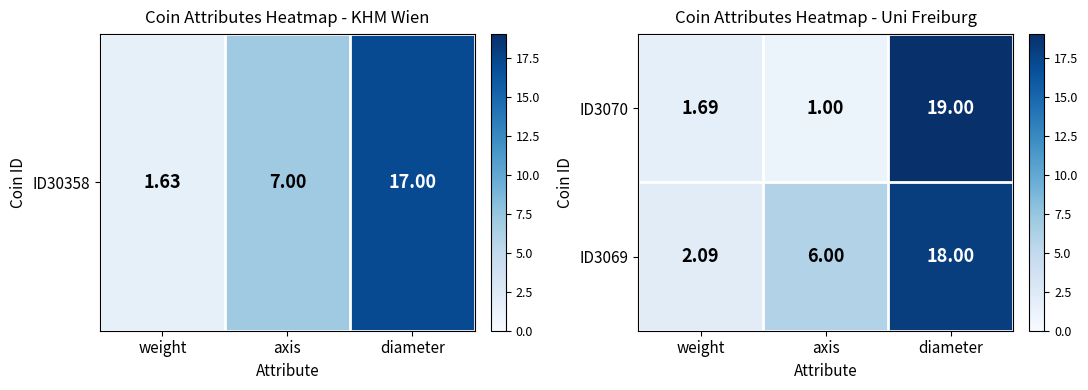

Is the value of ID3069 at diameter greater than the value of ID3070 at diameter?

No